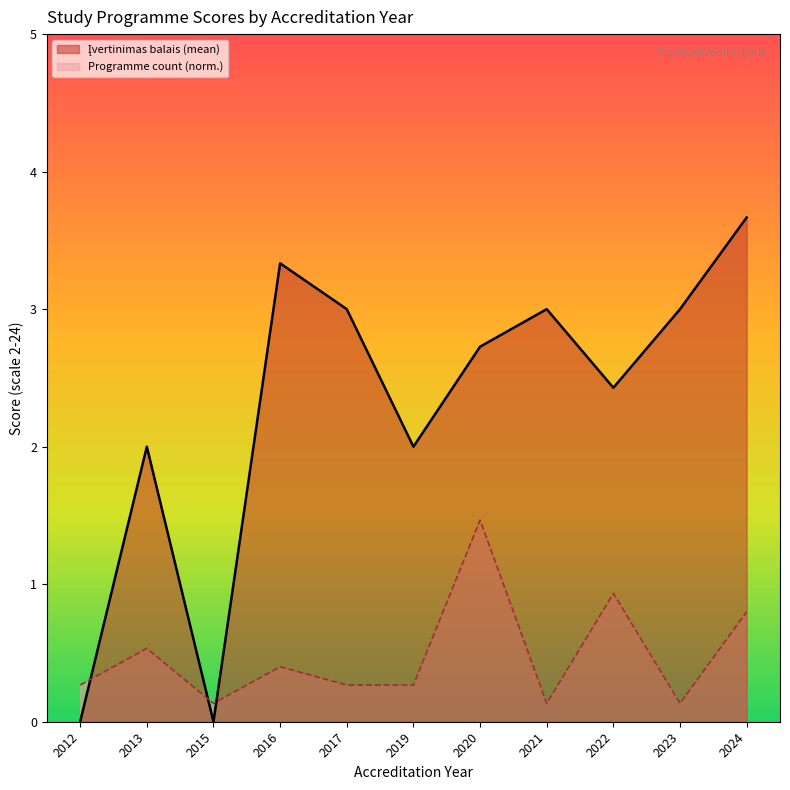

At which category is the sum across all series the highest?

2024